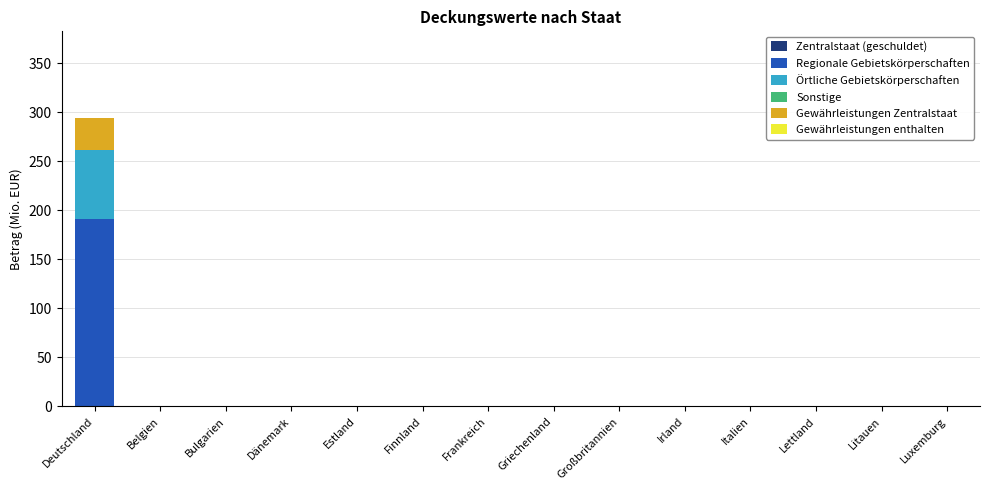

What is the maximum value for Regionale Gebietskörperschaften?

190.6